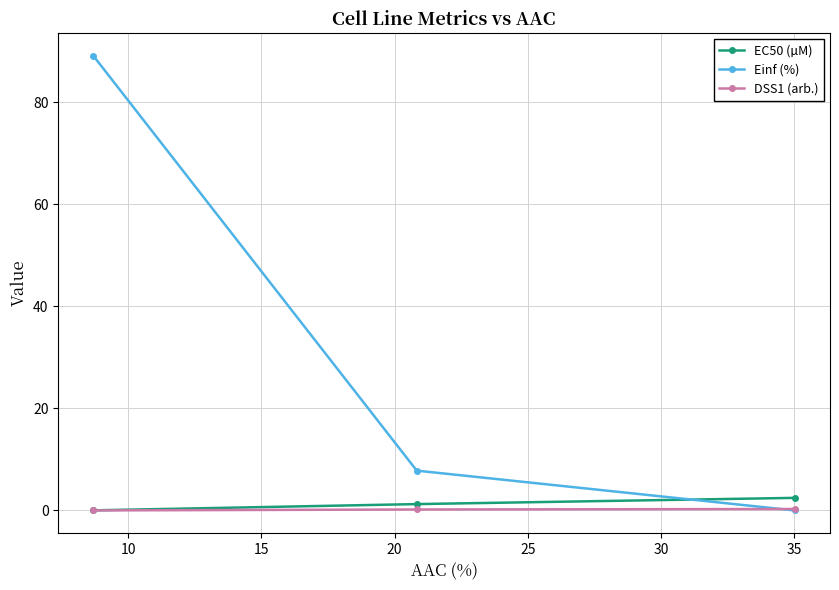

What is the average value of the EC50 (µM) series?

1.2